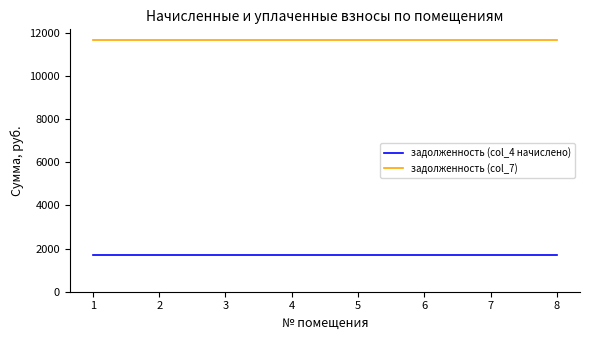

What is the average value of the задолженность (col_7) series?

11668.8